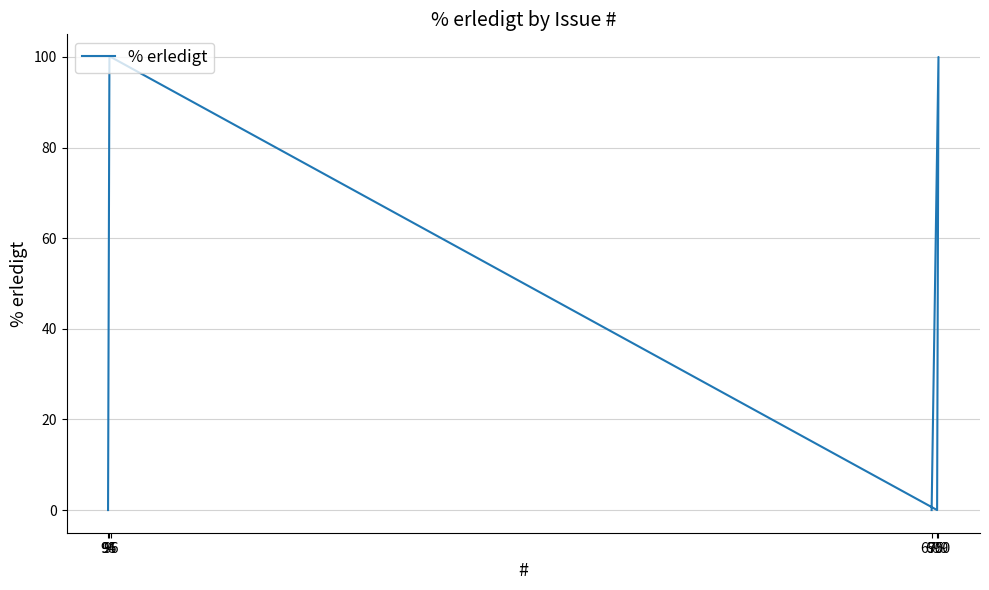

What is the label of the 2nd point from the right?

700